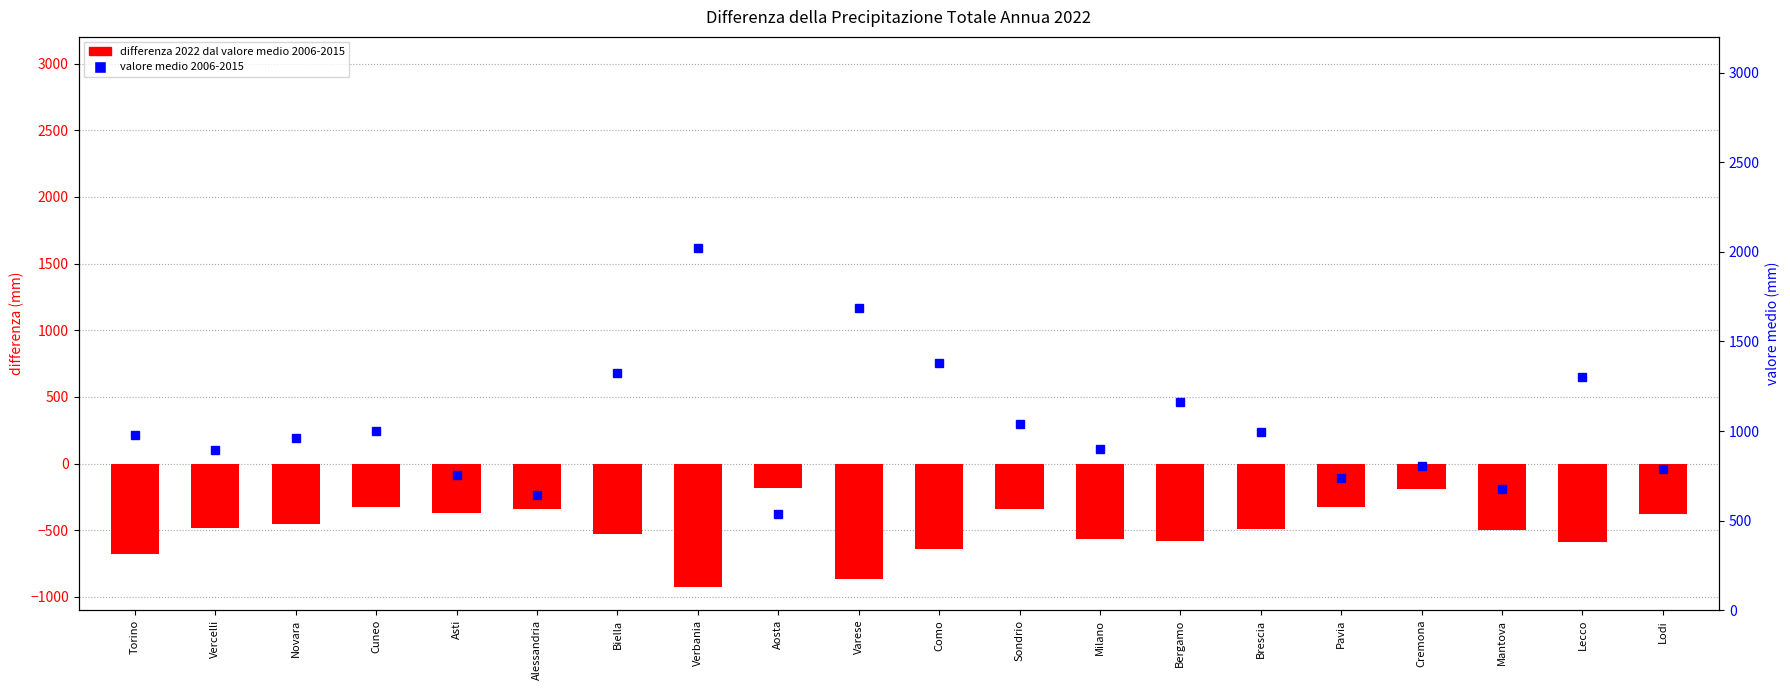

What is the label of the 19th bar from the right?

Vercelli